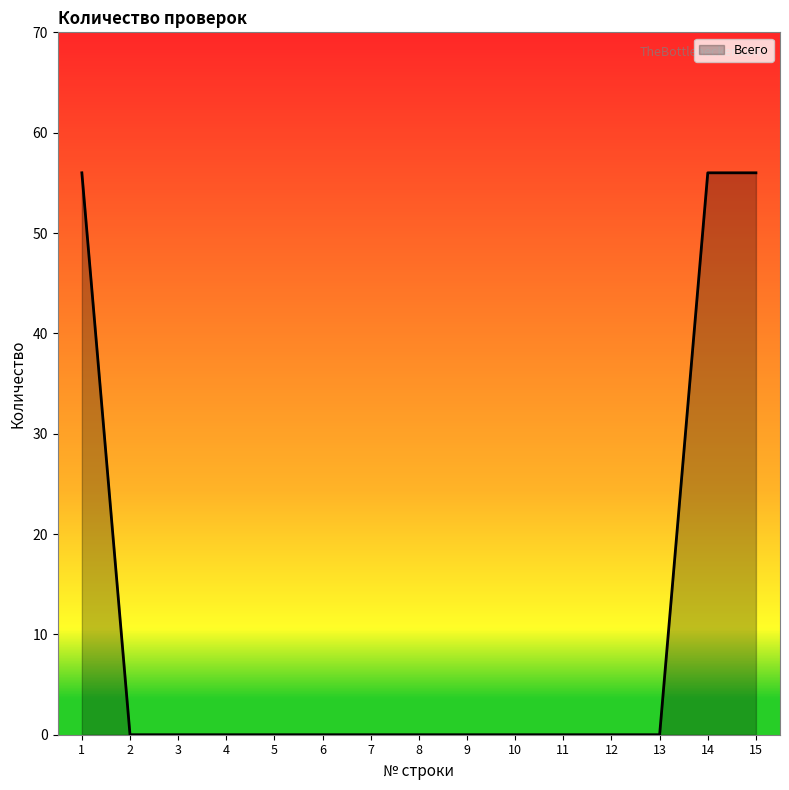

What is the average value?

11